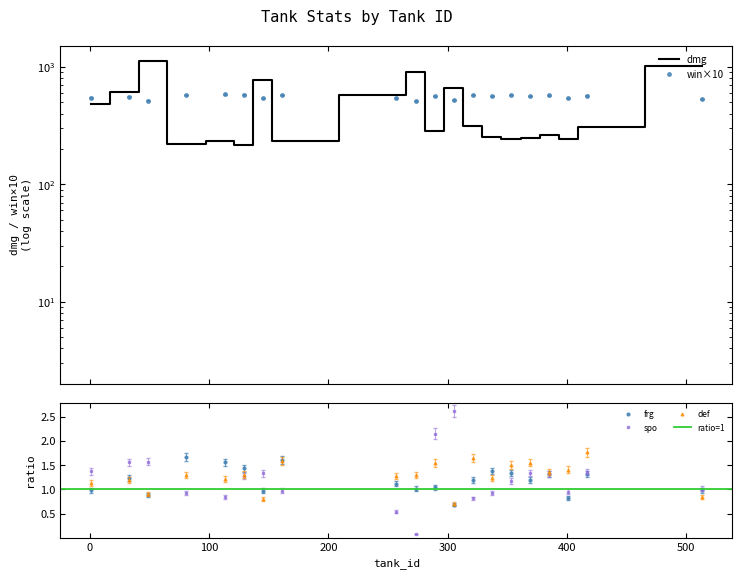

How many intersections are there between spo and frg?

6